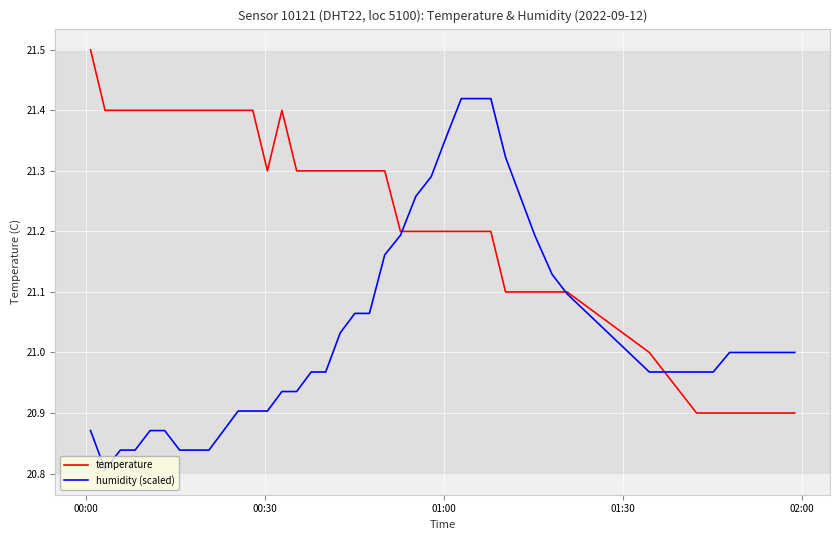

Rank the series by their maximum value, from highest to lowest.

temperature, humidity (scaled)